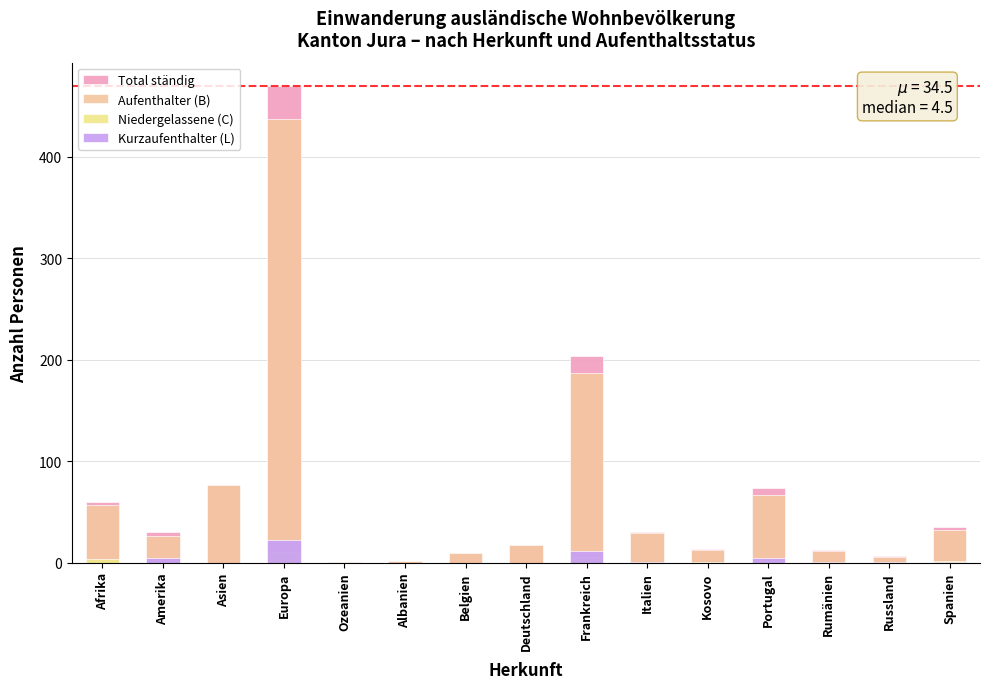

At how many categories does at least one series exceed 453?

1